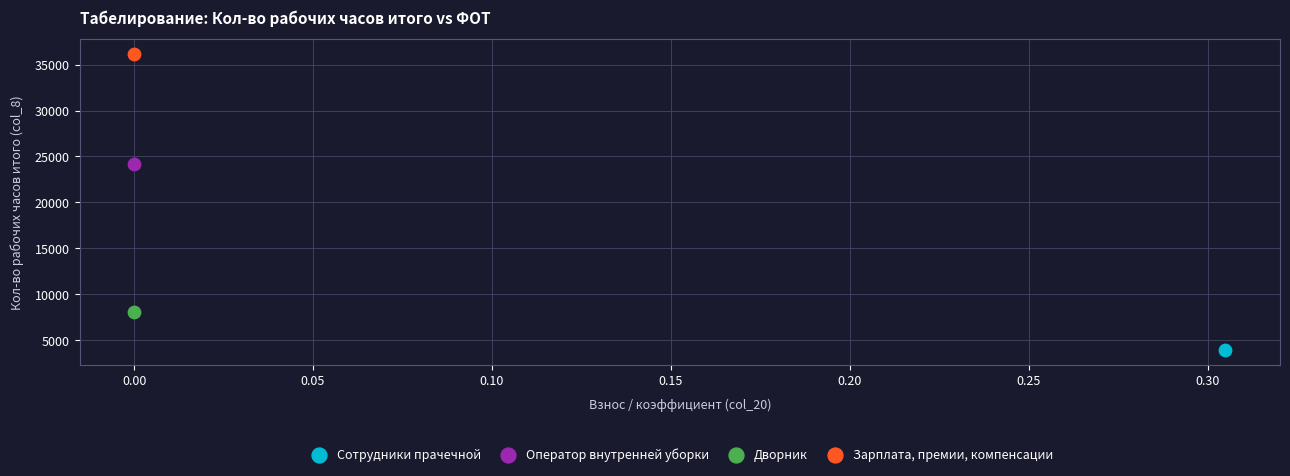

Which series reaches the maximum Y coordinate?

Зарплата, премии, компенсации